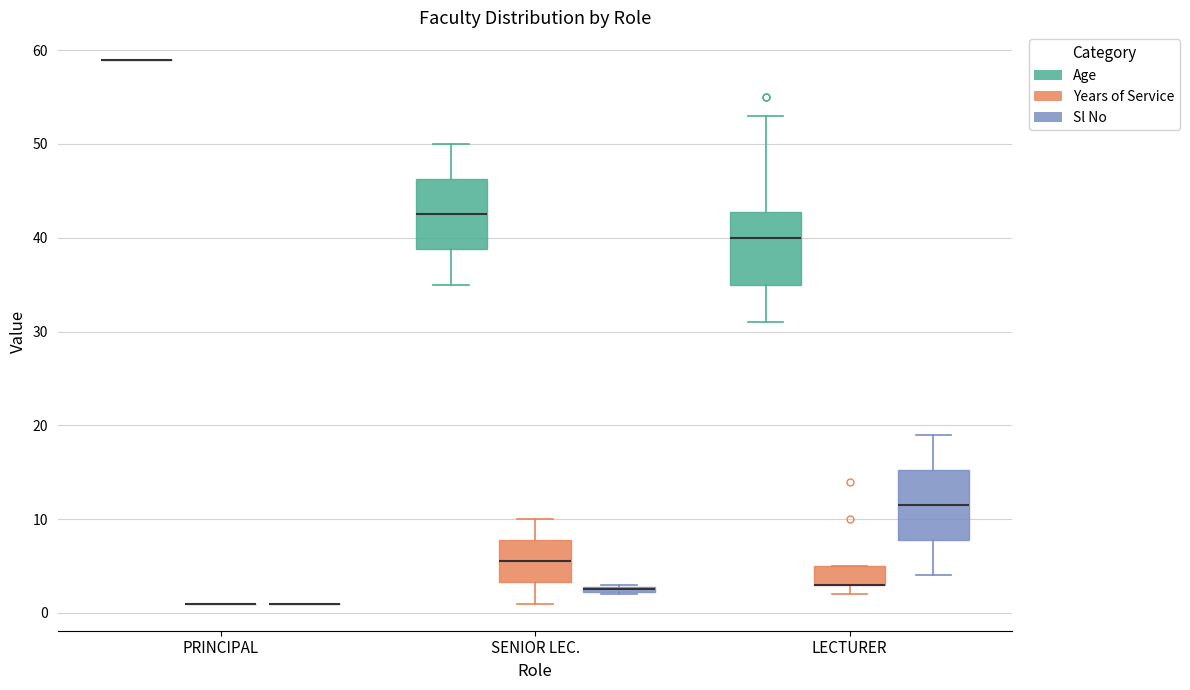

Where is the lower edge of the box for SENIOR LEC. (Sl No) on the y-axis? The values are not printed on the chart, so give them approximately, as read against the axis.

2